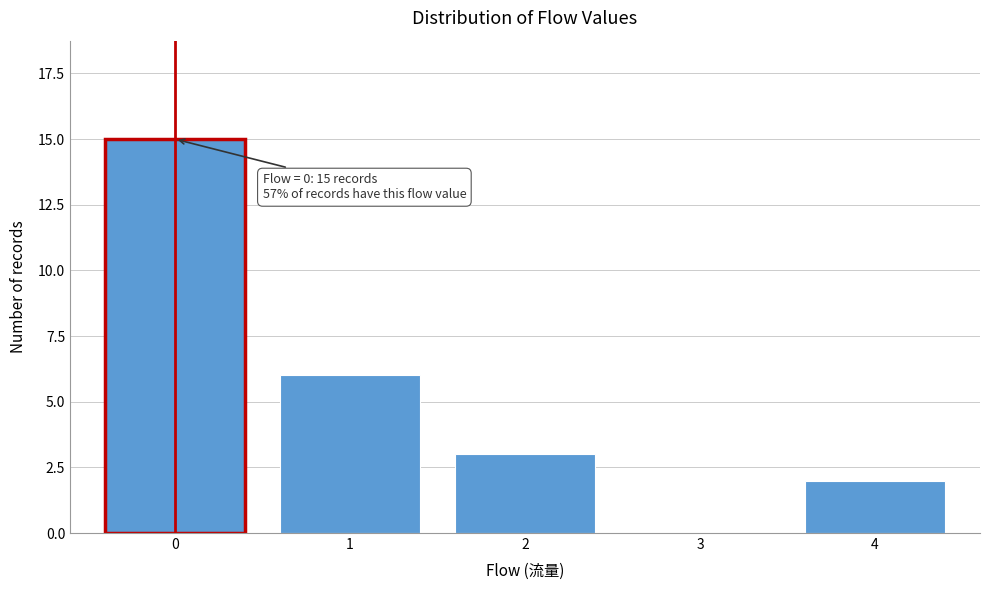

Reading right to left, what are all the values shown in this chart?

4=2	3=0	2=3	1=6	0=15